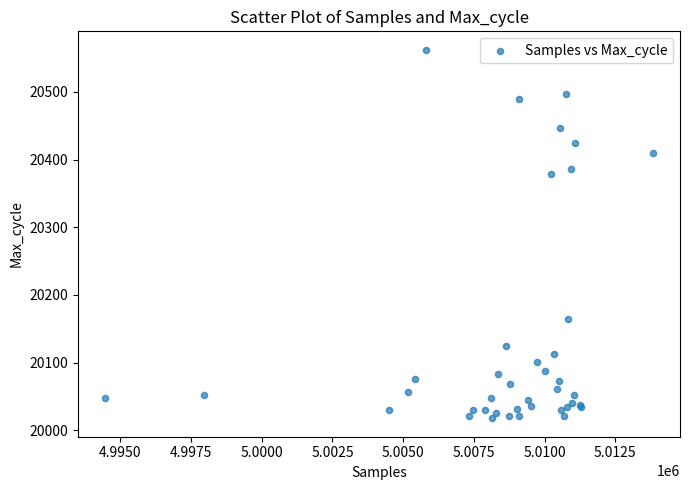

What Y value in the scatter plot is closest to 20290?

20378